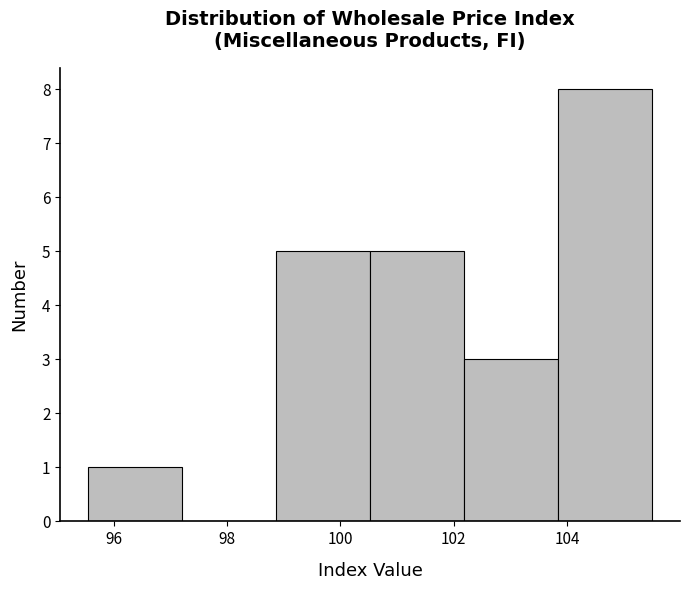

What is the height of the bar covering 98.8 to 100.6 on the x-axis? Neither the bar edges nor the heights are printed on the chart, so give them approximately, as read against the axes.

5